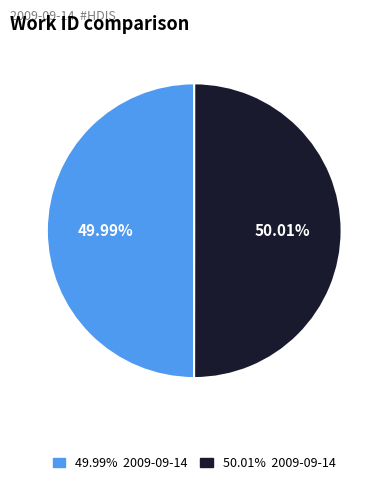

Is there any slice that represents more than half of the pie?

Yes